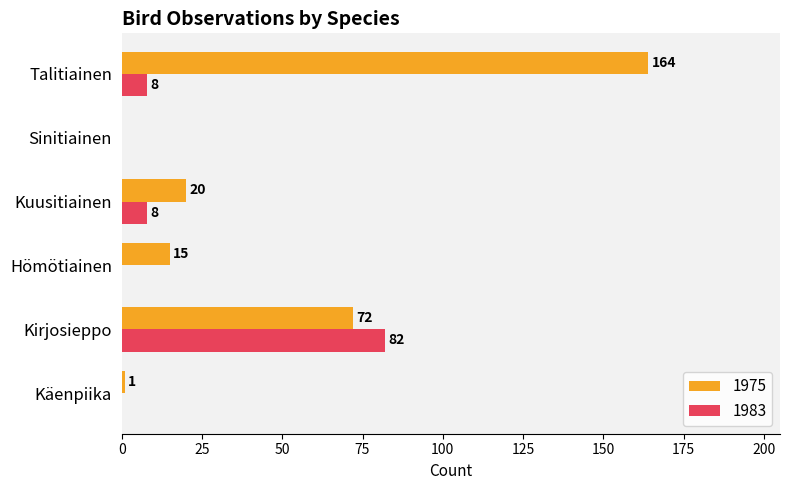

Which category has the highest value in the 1975 series?

Talitiainen